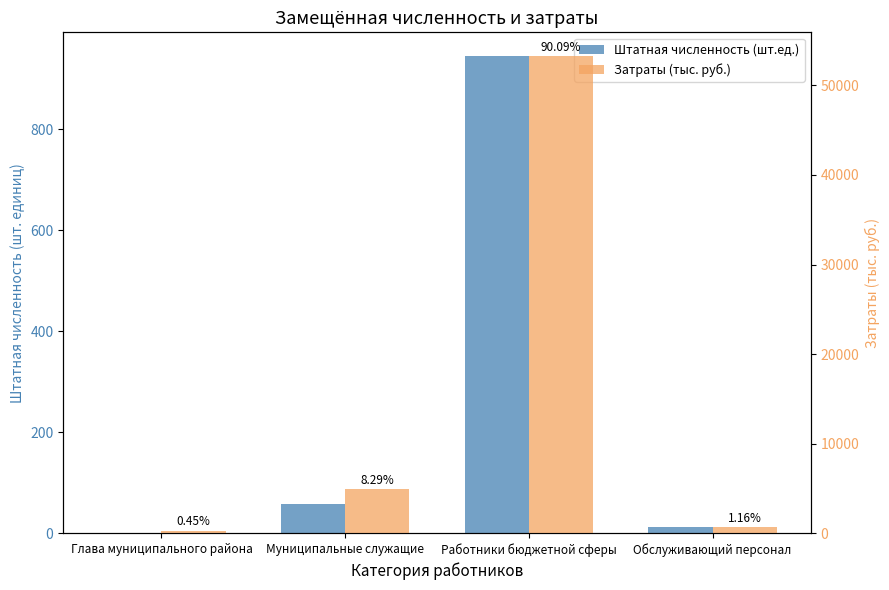

Reading right to left, extract all data points from this chart.

Штатная численность (шт.ед.): 13.0	944.9	58.8	1.0
Затраты (тыс. руб.): 688.6	53256.6	4900.7	268.4